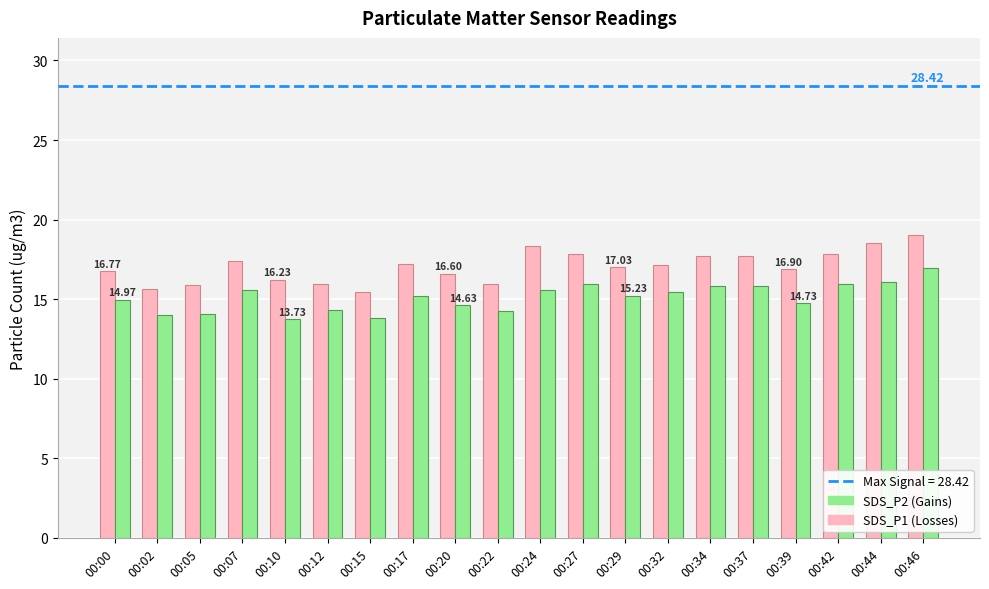

How many data points does each series have?

20